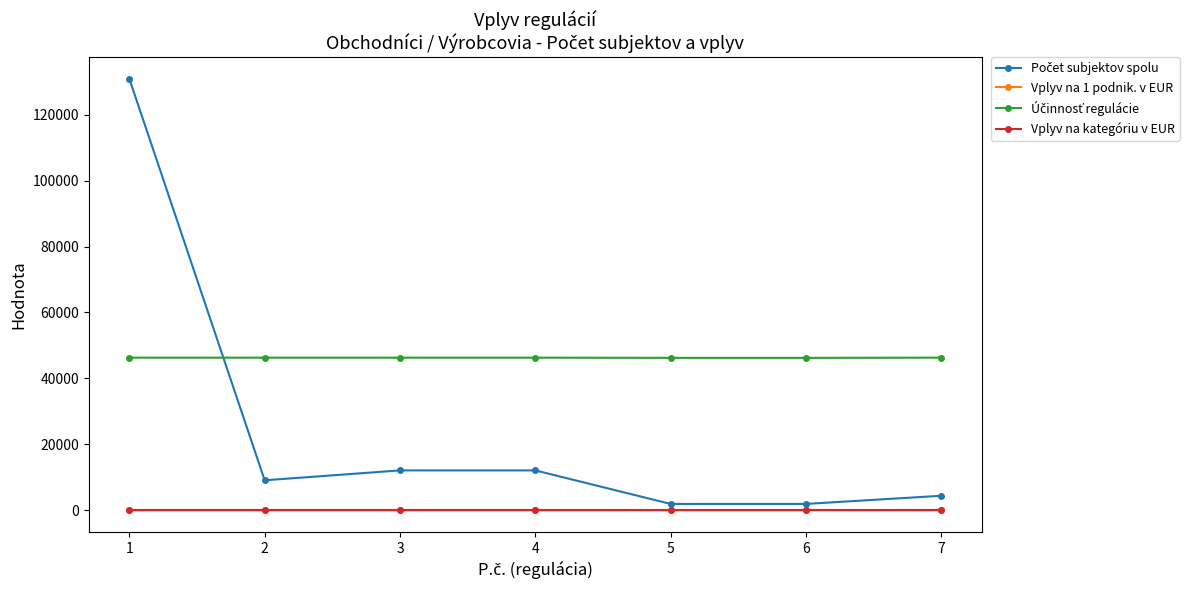

How many data points in Vplyv na 1 podnik. v EUR are above 4?

4